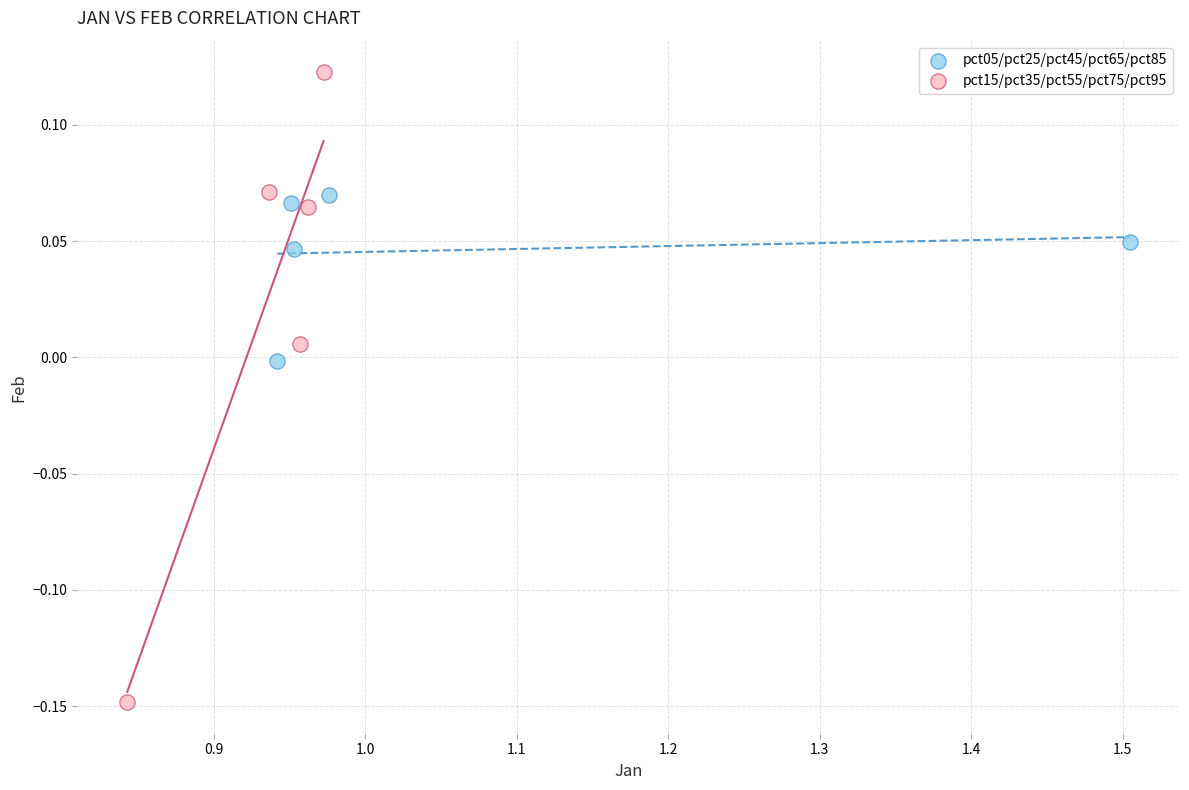

Which series reaches the minimum Y coordinate?

pct15/pct35/pct55/pct75/pct95